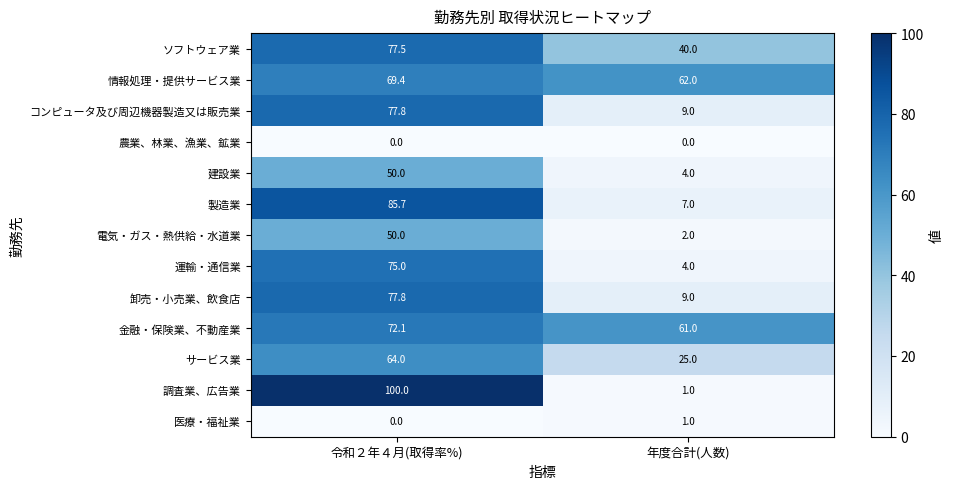

Rank the categories by 医療・福祉業 value from highest to lowest.

年度合計(人数), 令和２年４月(取得率%)